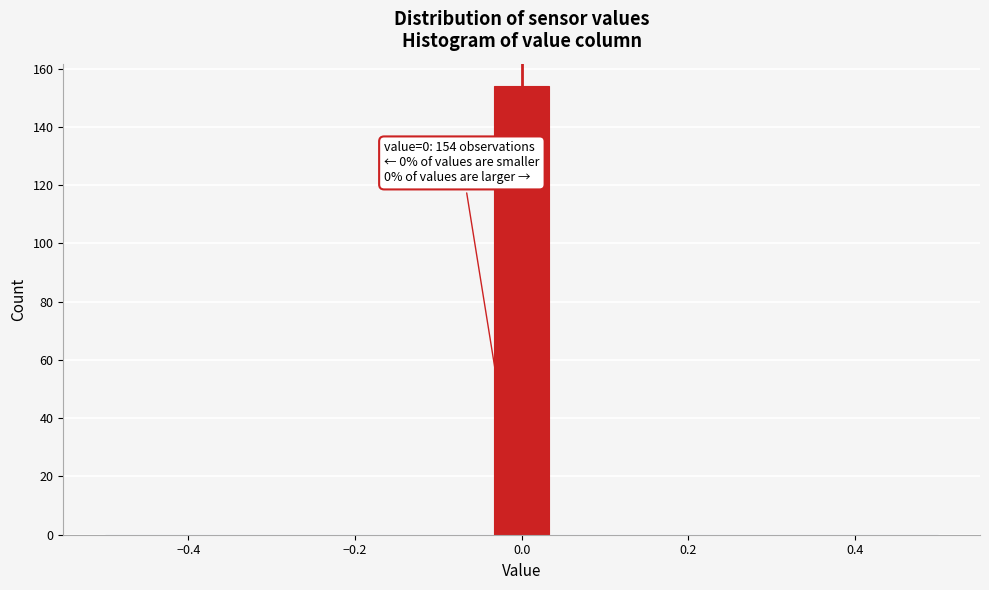

Read against the x-axis, roughly where is the centre of the tallest bar?

0.00